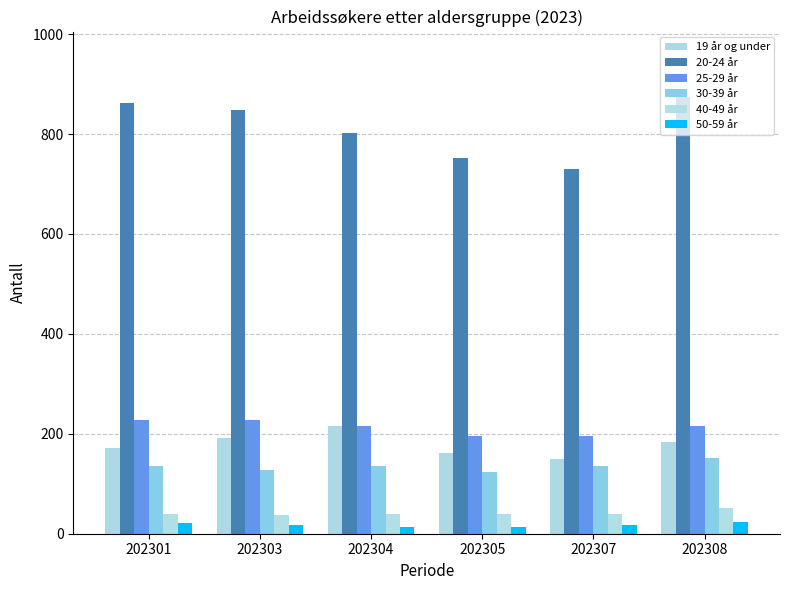

What is the value of the 40-49 år bar at the 4th from the left?

40